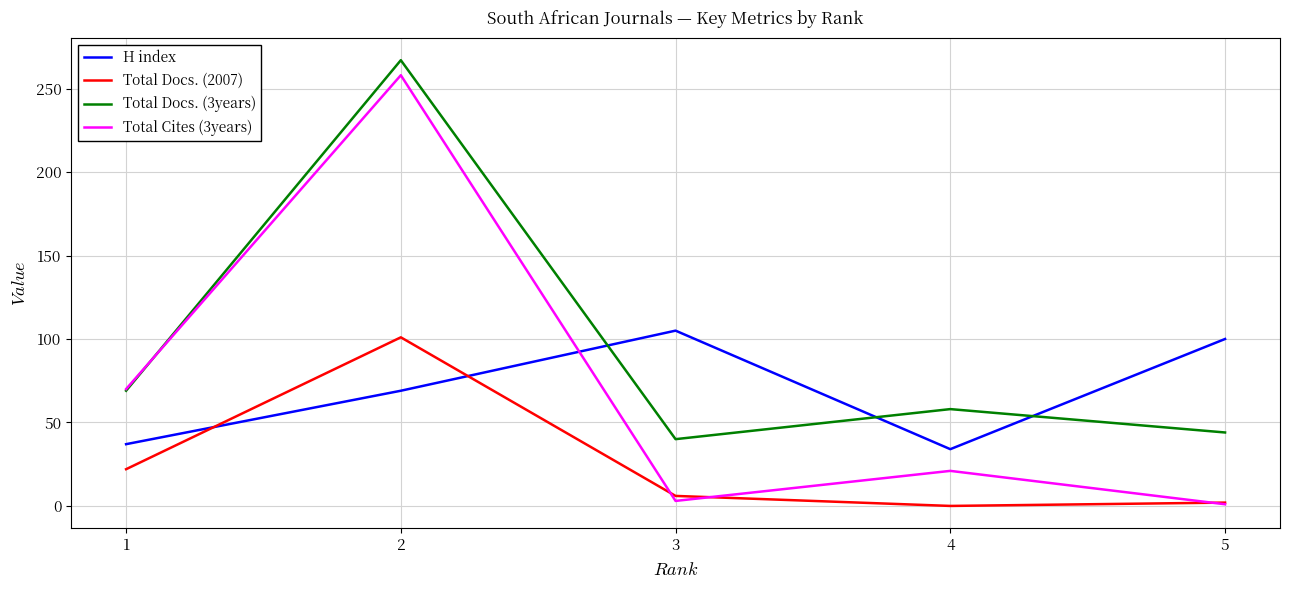

What is the difference between the second highest and second lowest values in the Total Cites (3years) series?

67